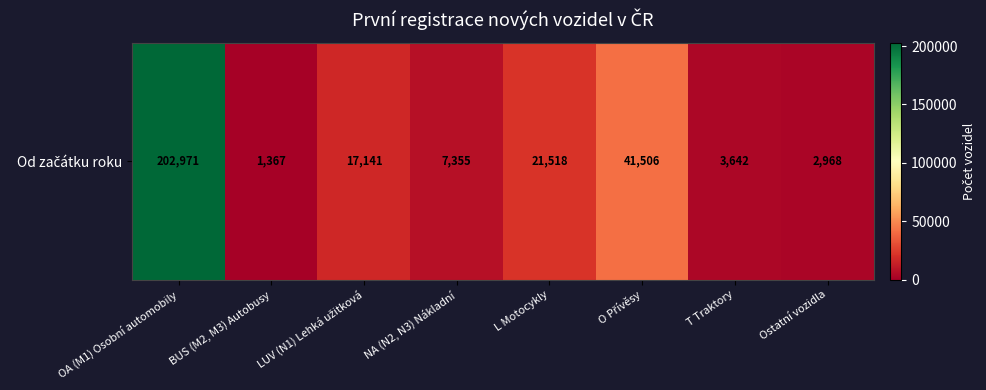

What is the average value?

37308